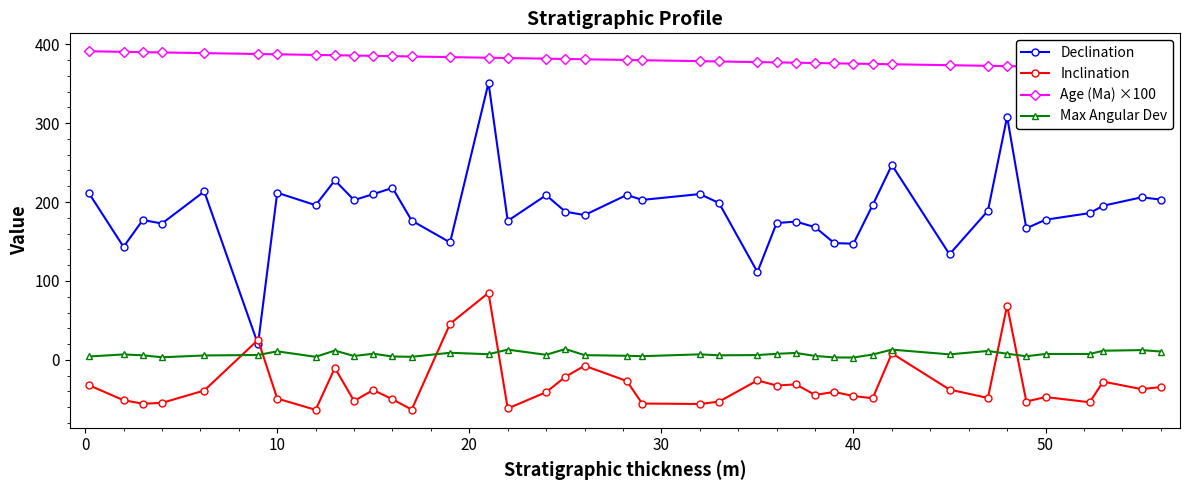

How many data points in Max Angular Dev are less than 6?

15